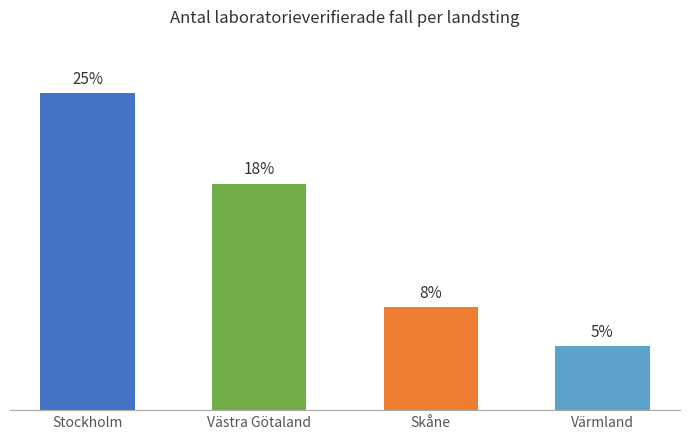

Does the chart contain any negative values?

No